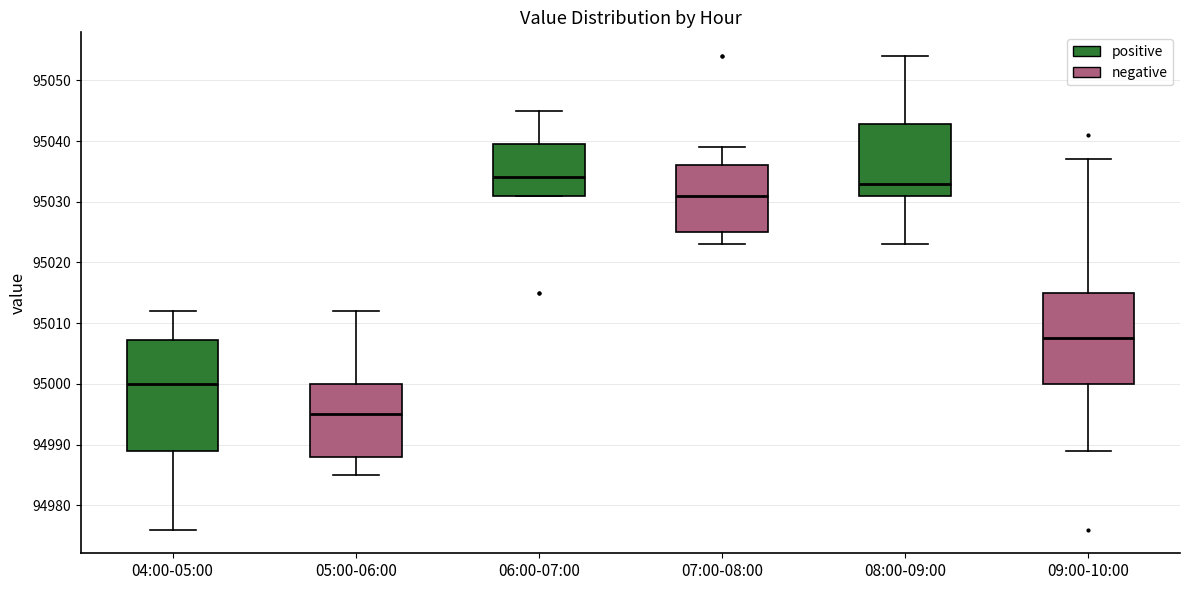

Which box's median line is the lowest?

05:00-06:00